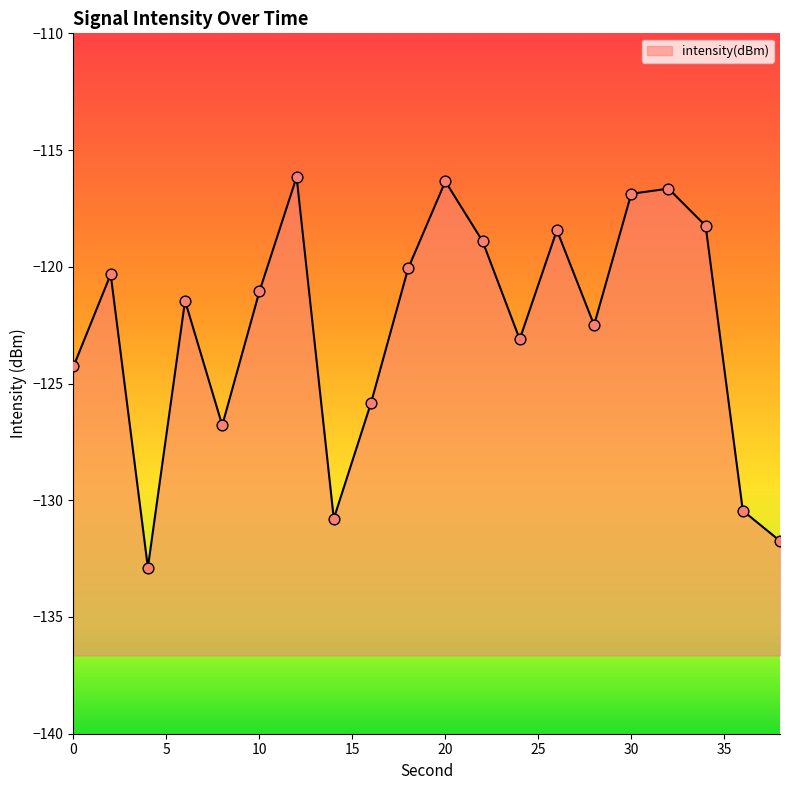

Which has a higher value, 14 or 34?

34